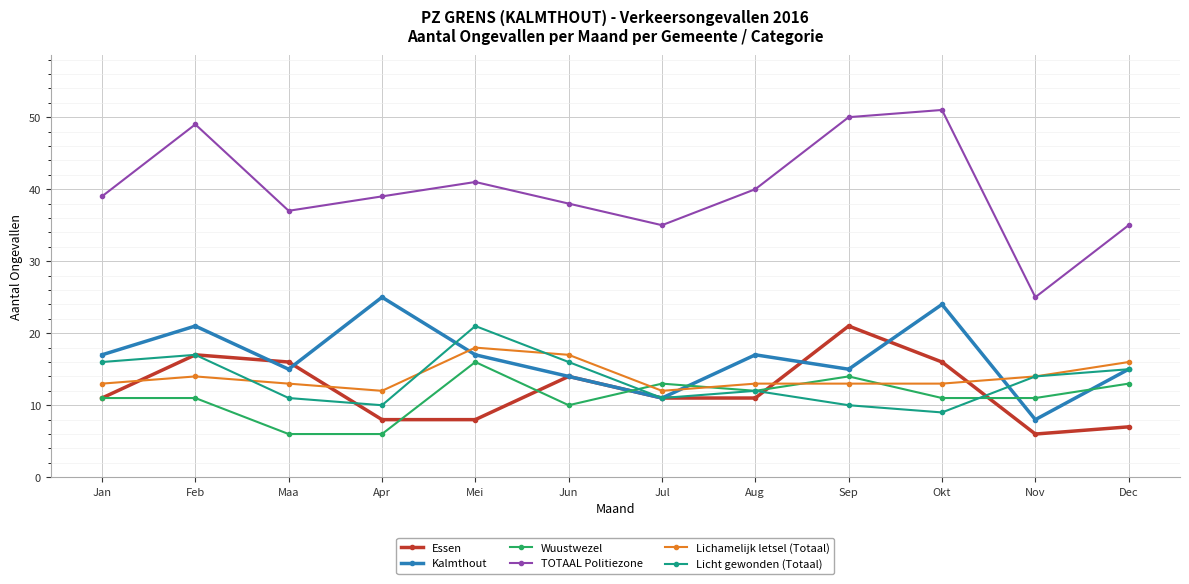

What is the approximate value of Kalmthout at Sep?

15